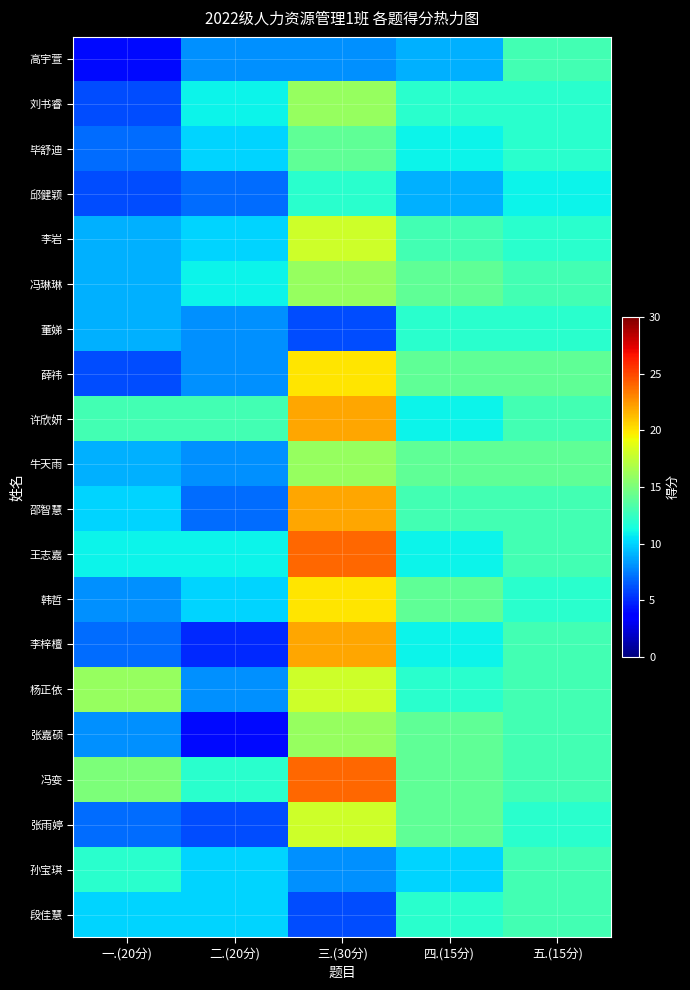

Reading left to right, extract all data points from this chart.

高宇萱: 一.(20分)=4	二.(20分)=8	三.(30分)=8	四.(15分)=9	五.(15分)=13
刘书睿: 一.(20分)=6	二.(20分)=11	三.(30分)=16	四.(15分)=12	五.(15分)=12
毕舒迪: 一.(20分)=7	二.(20分)=10	三.(30分)=14	四.(15分)=11	五.(15分)=12
邱健颖: 一.(20分)=6	二.(20分)=7	三.(30分)=12	四.(15分)=9	五.(15分)=11
李岩: 一.(20分)=9	二.(20分)=10	三.(30分)=18	四.(15分)=13	五.(15分)=12
冯琳琳: 一.(20分)=9	二.(20分)=11	三.(30分)=16	四.(15分)=14	五.(15分)=13
董娣: 一.(20分)=9	二.(20分)=8	三.(30分)=6	四.(15分)=12	五.(15分)=12
薛祎: 一.(20分)=6	二.(20分)=8	三.(30分)=20	四.(15分)=14	五.(15分)=14
许欣妍: 一.(20分)=13	二.(20分)=13	三.(30分)=22	四.(15分)=11	五.(15分)=13
牛天雨: 一.(20分)=9	二.(20分)=8	三.(30分)=16	四.(15分)=14	五.(15分)=14
邵智慧: 一.(20分)=10	二.(20分)=7	三.(30分)=22	四.(15分)=13	五.(15分)=13
王志嘉: 一.(20分)=11	二.(20分)=11	三.(30分)=24	四.(15分)=11	五.(15分)=13
韩哲: 一.(20分)=8	二.(20分)=10	三.(30分)=20	四.(15分)=14	五.(15分)=12
李梓檀: 一.(20分)=7	二.(20分)=5	三.(30分)=22	四.(15分)=11	五.(15分)=13
杨正依: 一.(20分)=16	二.(20分)=8	三.(30分)=18	四.(15分)=12	五.(15分)=13
张嘉硕: 一.(20分)=8	二.(20分)=4	三.(30分)=16	四.(15分)=14	五.(15分)=13
冯娈: 一.(20分)=15	二.(20分)=12	三.(30分)=24	四.(15分)=14	五.(15分)=13
张雨婷: 一.(20分)=7	二.(20分)=6	三.(30分)=18	四.(15分)=14	五.(15分)=12
孙宝琪: 一.(20分)=12	二.(20分)=10	三.(30分)=8	四.(15分)=10	五.(15分)=13
段佳慧: 一.(20分)=10	二.(20分)=10	三.(30分)=6	四.(15分)=12	五.(15分)=13